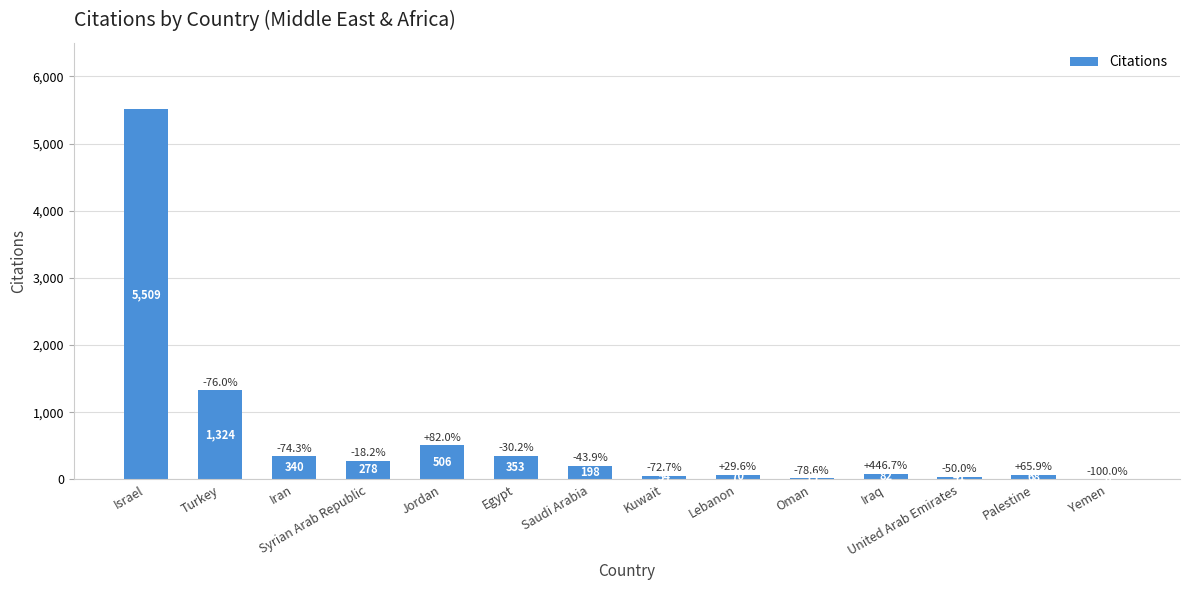

Are the bars grouped side by side (vs. stacked)?

No